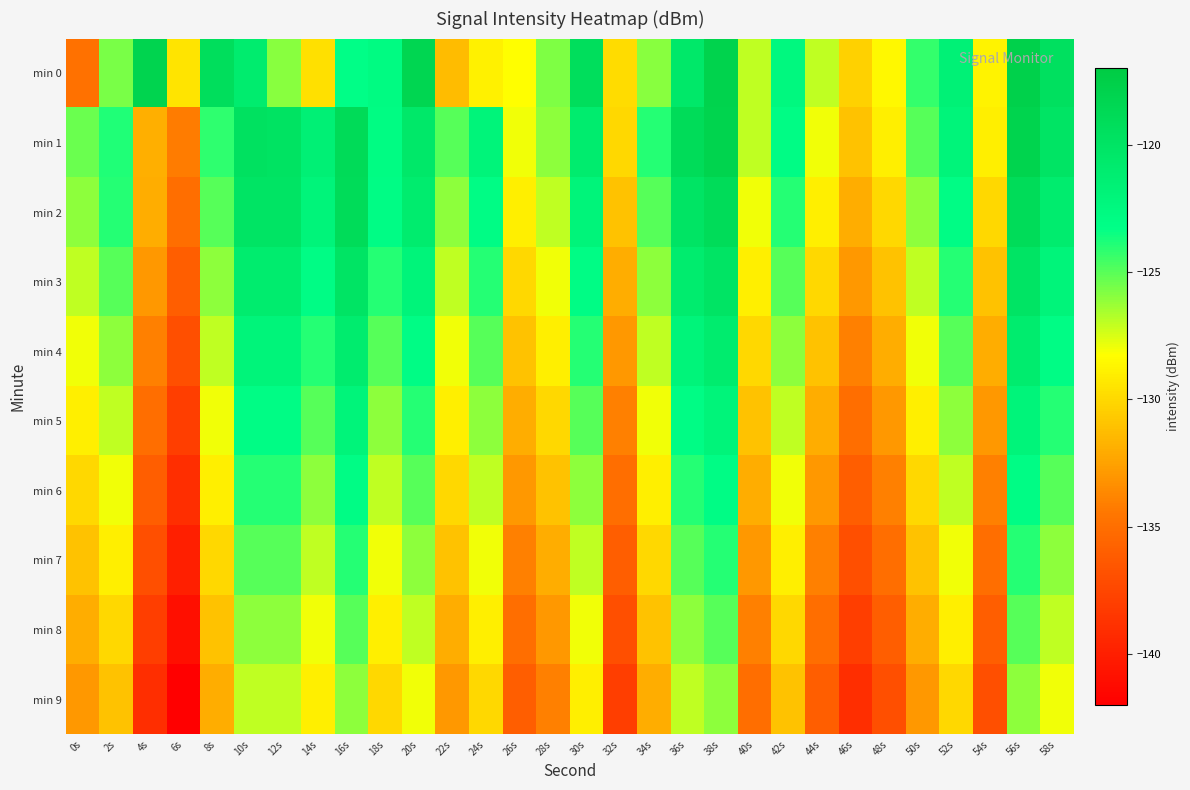

List the series in order of their peak value, highest first.

min 0, min 1, min 2, min 3, min 4, min 5, min 6, min 7, min 8, min 9